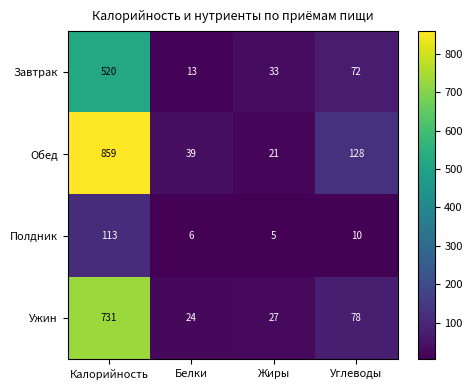

Reading left to right, extract all data points from this chart.

Завтрак: 520	13	33	72
Обед: 859	39	21	128
Полдник: 113	6	5	10
Ужин: 731	24	27	78